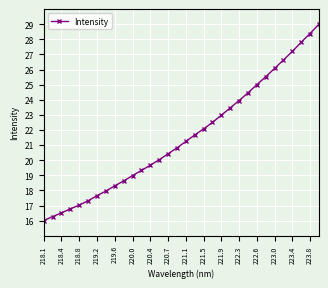

What is the sum of all values?

689.6